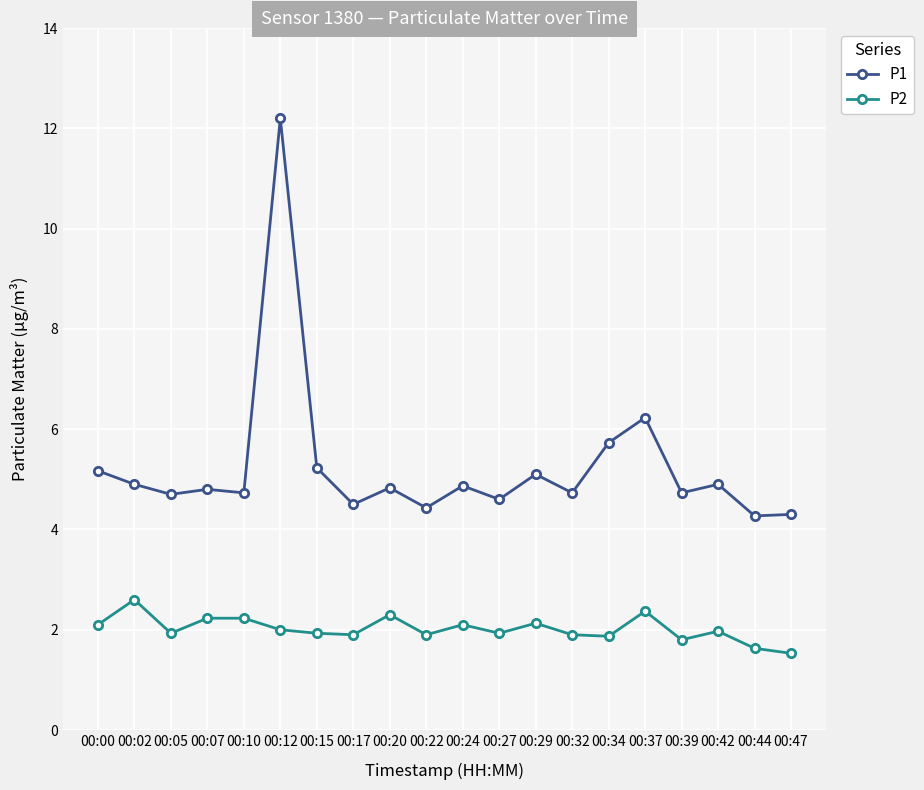

The value of P2 at 00:20 is 1.1. True or false?

False